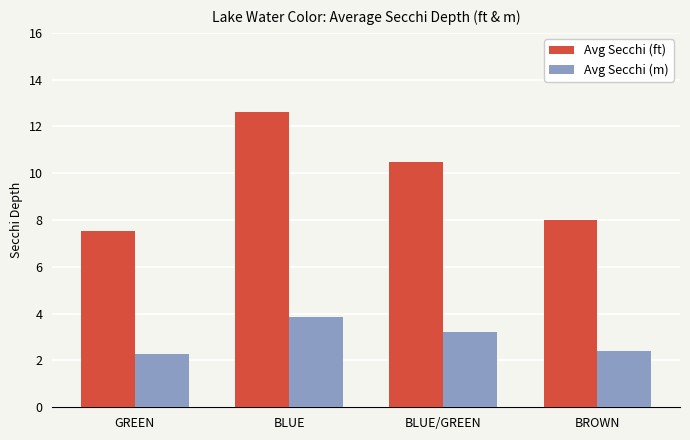

Which series has the widest spread of values?

Avg Secchi (ft)